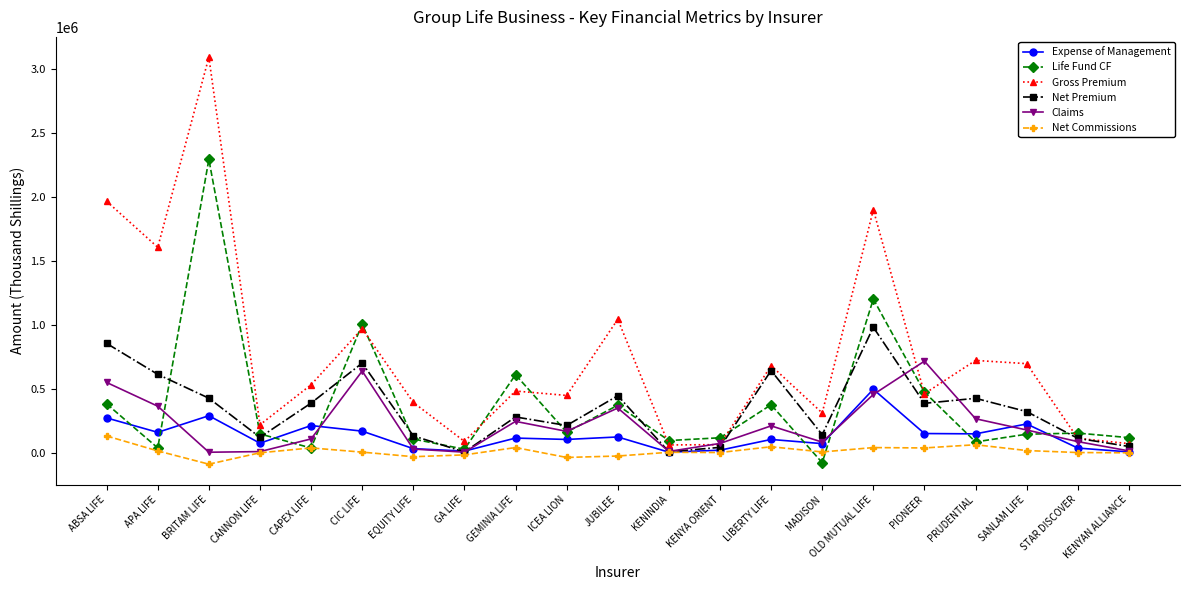

At which category is the sum across all series the highest?

BRITAM LIFE